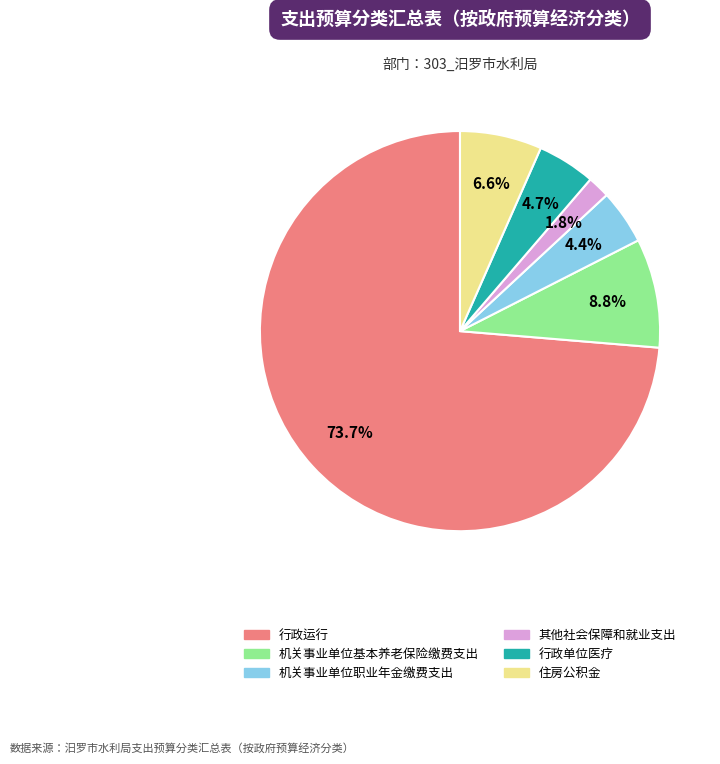

The 行政单位医疗 slice represents 10% of the pie. True or false?

False